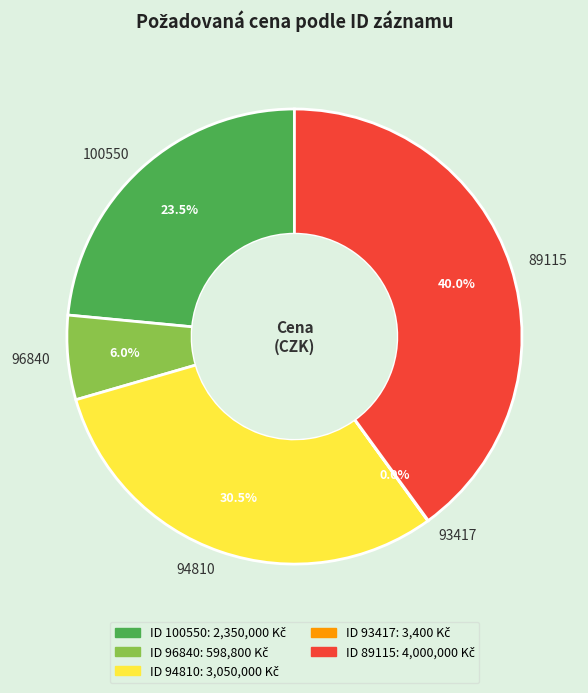

Which category has the biggest portion of the pie?

89115